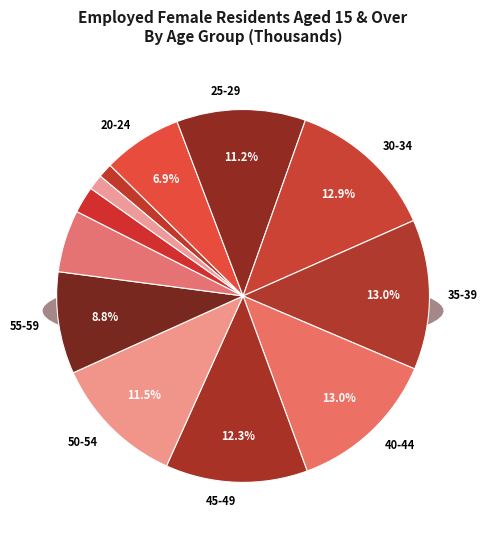

What percentage is the 40-44 slice, to the nearest percent?

13%